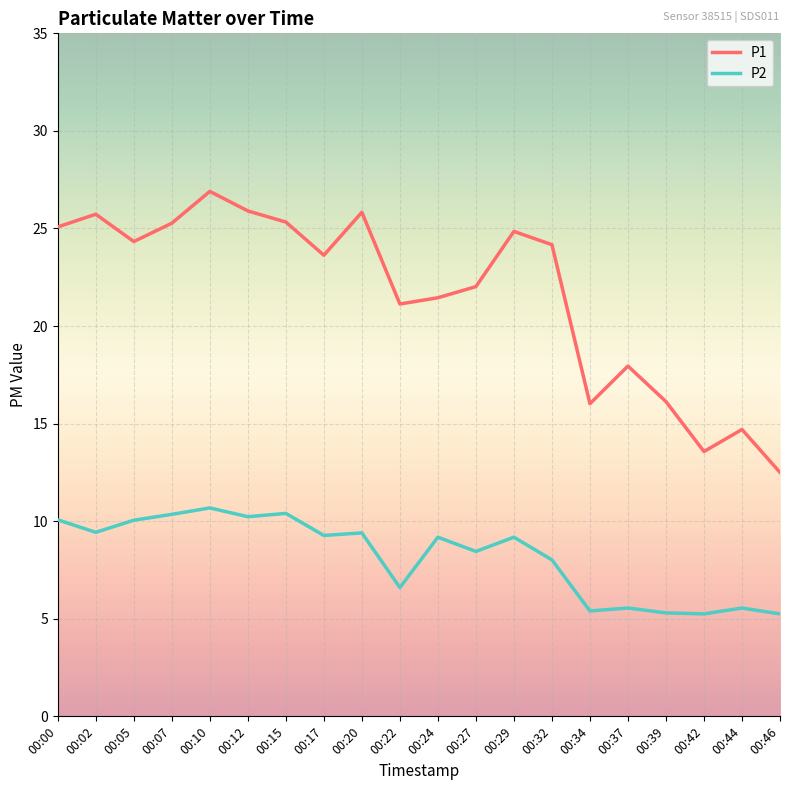

What is the difference between the maximum and minimum values in the P1 series?

14.4